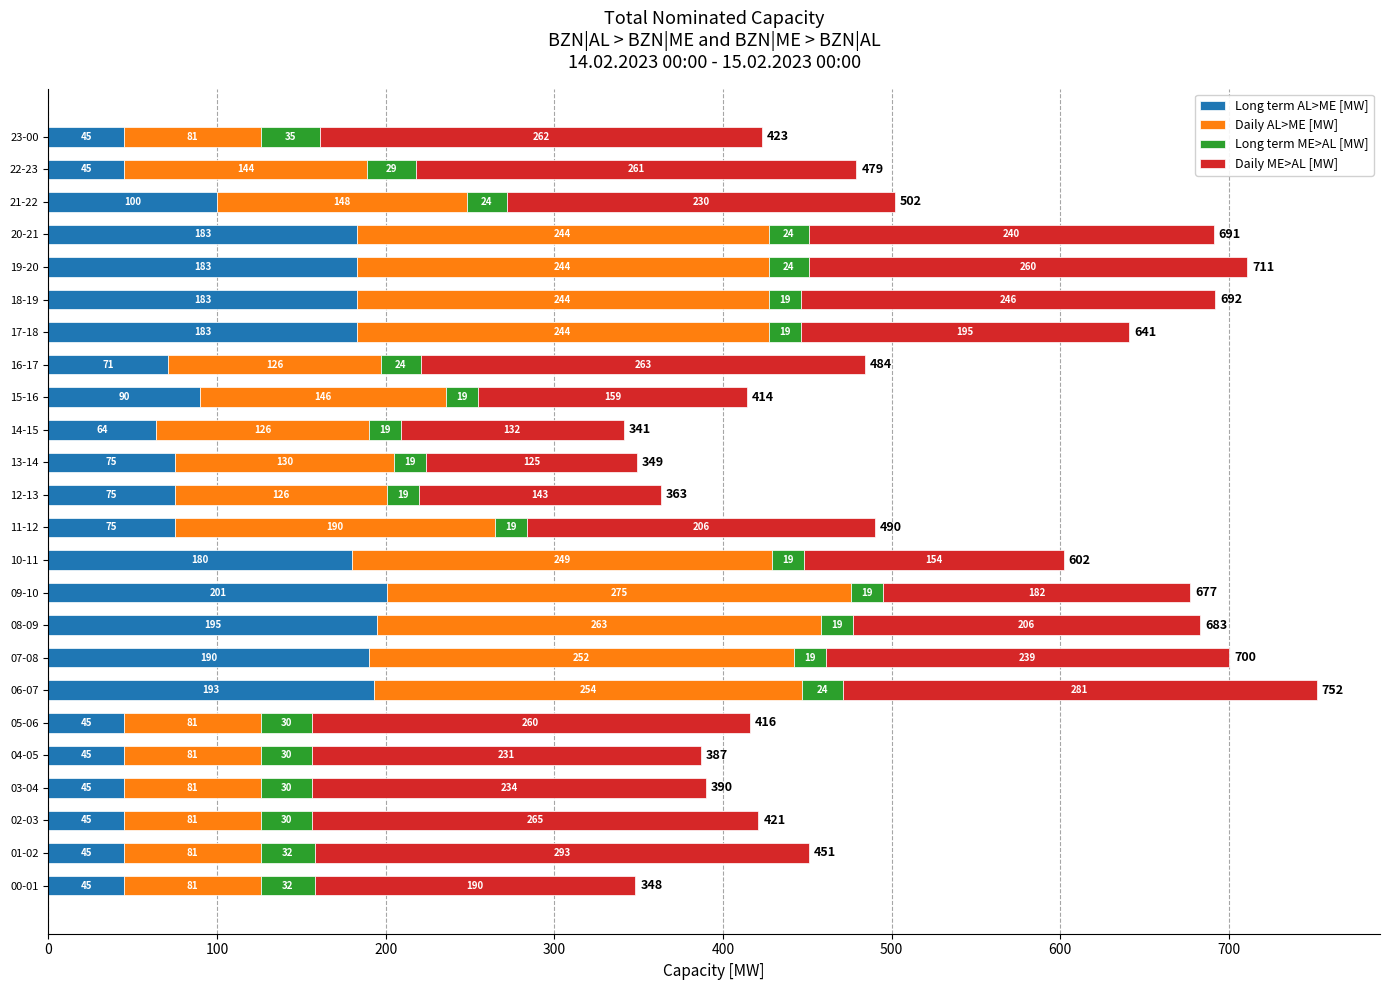

At which label does Long term AL>ME [MW] reach its peak?

09-10